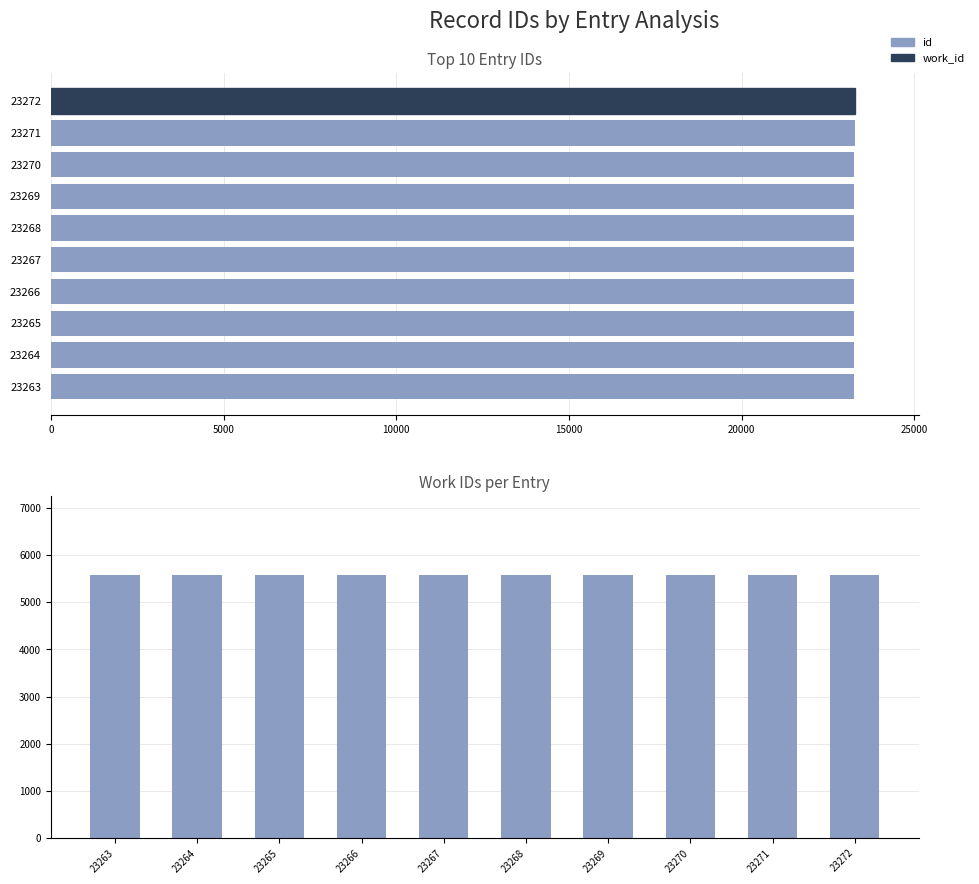

Is it true that id equals 23268 at 20000?

True